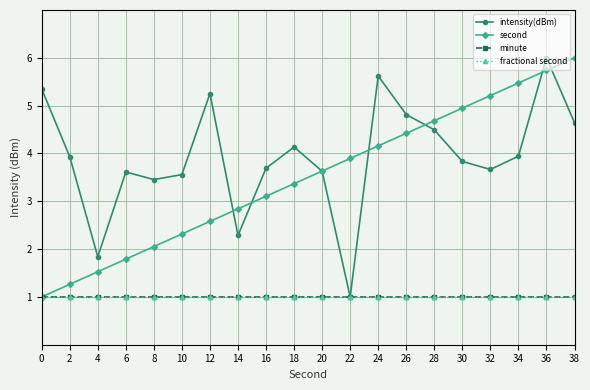

Reading right to left, transcribe all the data shown in this chart.

intensity(dBm): 4.6	6.0	3.9	3.7	3.8	4.5	4.8	5.6	1.0	3.6	4.1	3.7	2.3	5.3	3.6	3.5	3.6	1.8	3.9	5.3
second: 6.0	5.7	5.5	5.2	4.9	4.7	4.4	4.2	3.9	3.6	3.4	3.1	2.8	2.6	2.3	2.1	1.8	1.5	1.3	1.0
minute: 1.0	1.0	1.0	1.0	1.0	1.0	1.0	1.0	1.0	1.0	1.0	1.0	1.0	1.0	1.0	1.0	1.0	1.0	1.0	1.0
fractional second: 1.0	1.0	1.0	1.0	1.0	1.0	1.0	1.0	1.0	1.0	1.0	1.0	1.0	1.0	1.0	1.0	1.0	1.0	1.0	1.0